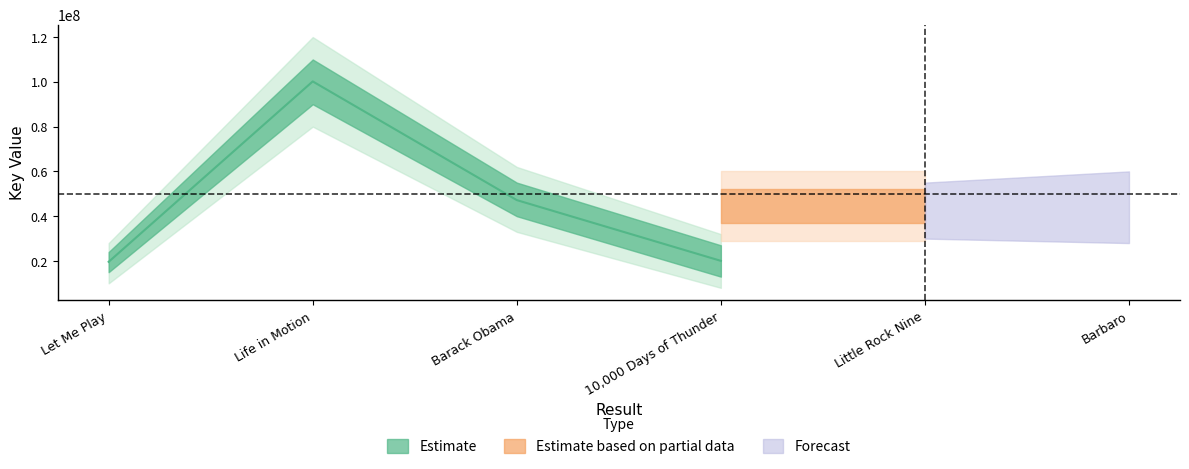

Does the chart have visible grid lines?

No